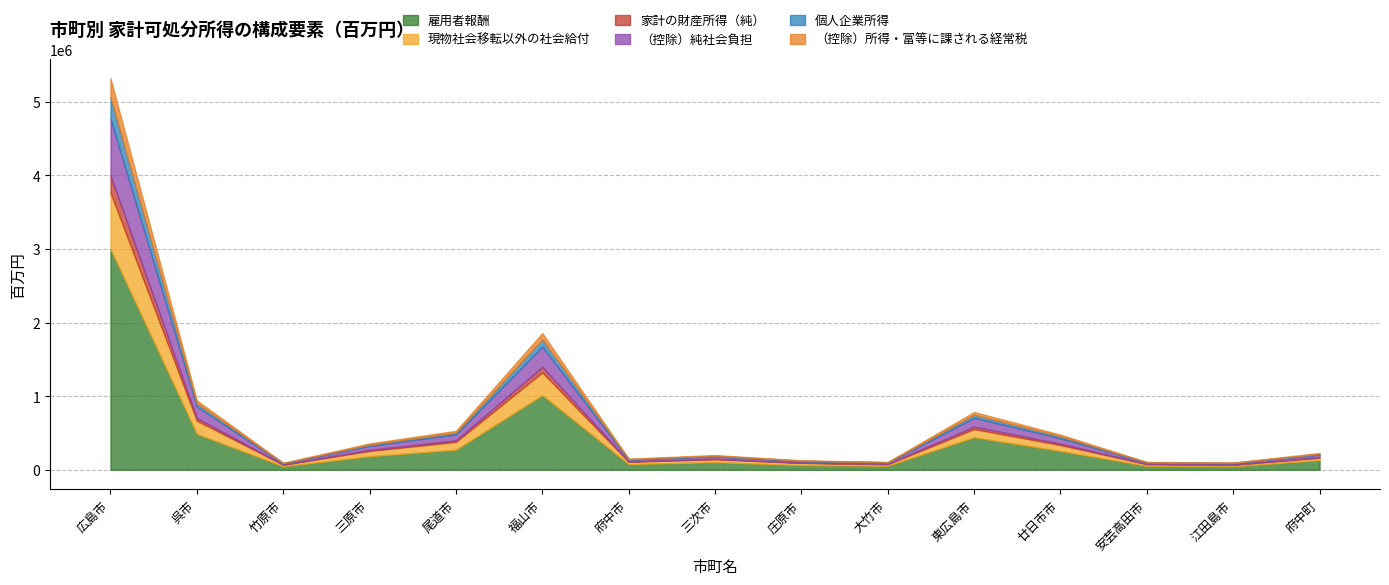

The value of 雇用者報酬 at 三次市 is 103523. True or false?

True